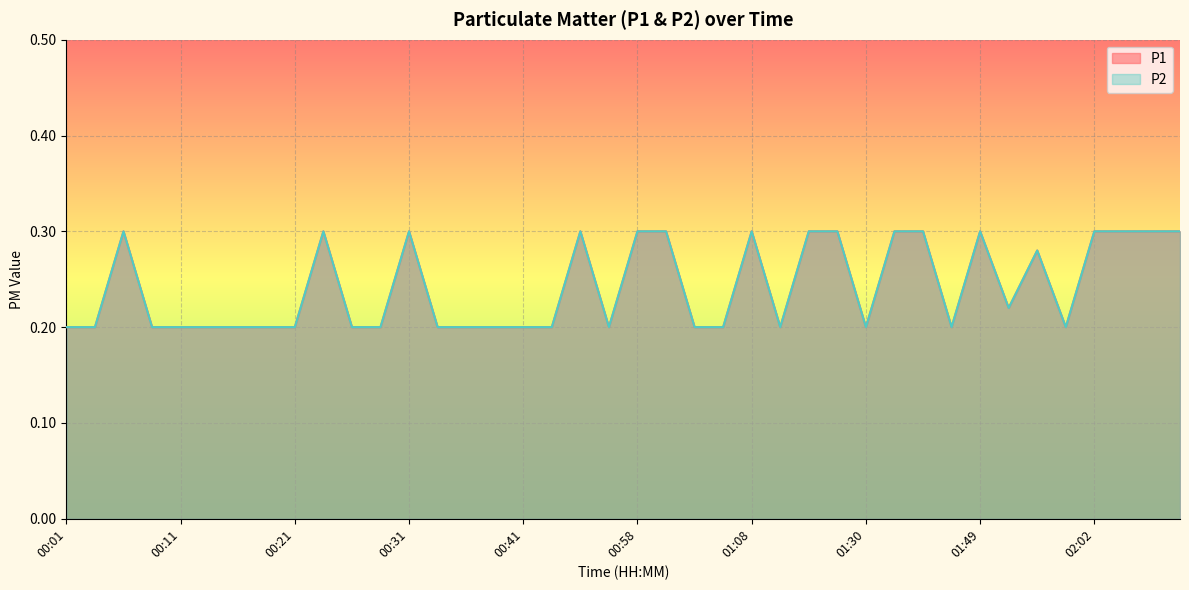

Between 00:41 and 01:38, which series saw the biggest shift?

P1